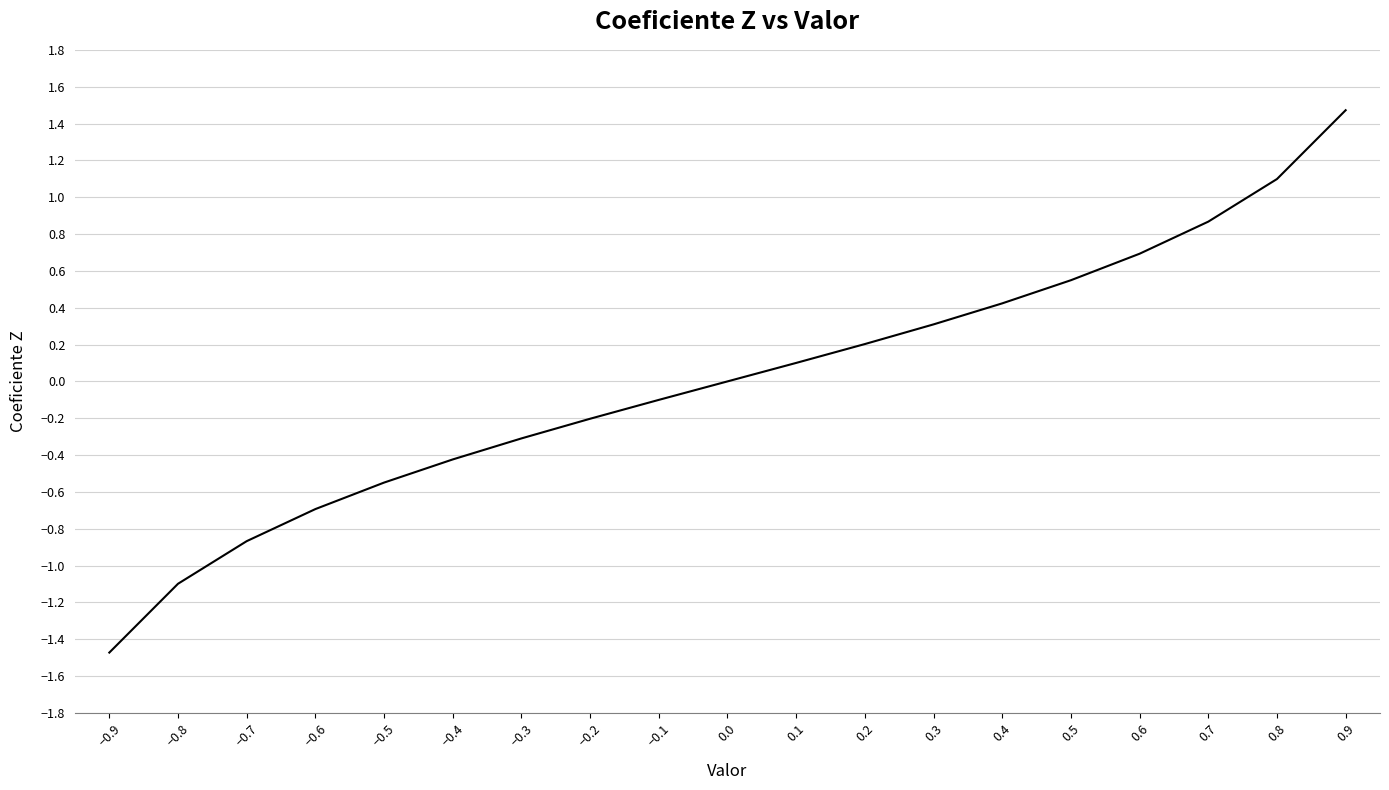

List the labels in order of value, smallest first.

−0.9, −0.8, −0.7, −0.6, −0.5, −0.4, −0.3, −0.2, −0.1, 0.0, 0.1, 0.2, 0.3, 0.4, 0.5, 0.6, 0.7, 0.8, 0.9